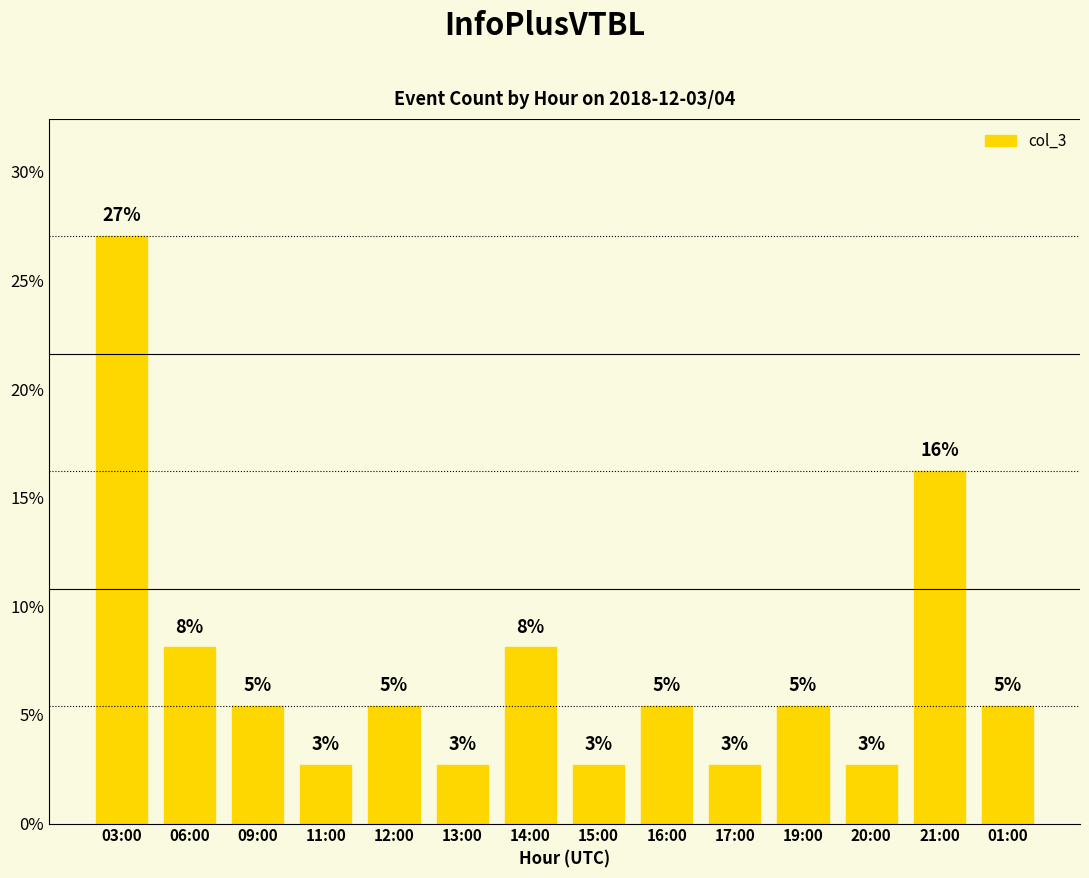

Does the chart contain any negative values?

No